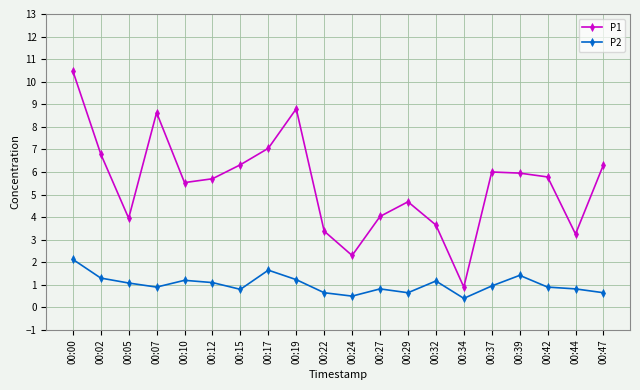

What is the difference between the second highest and minimum values in the P1 series?

7.9